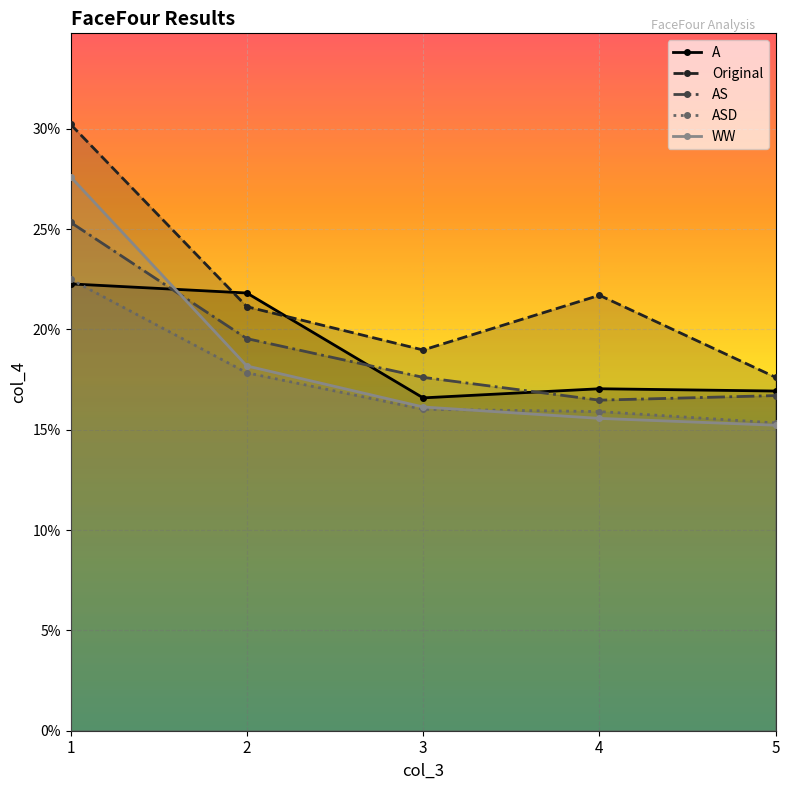

What are all the series names shown in the legend?

A, Original, AS, ASD, WW